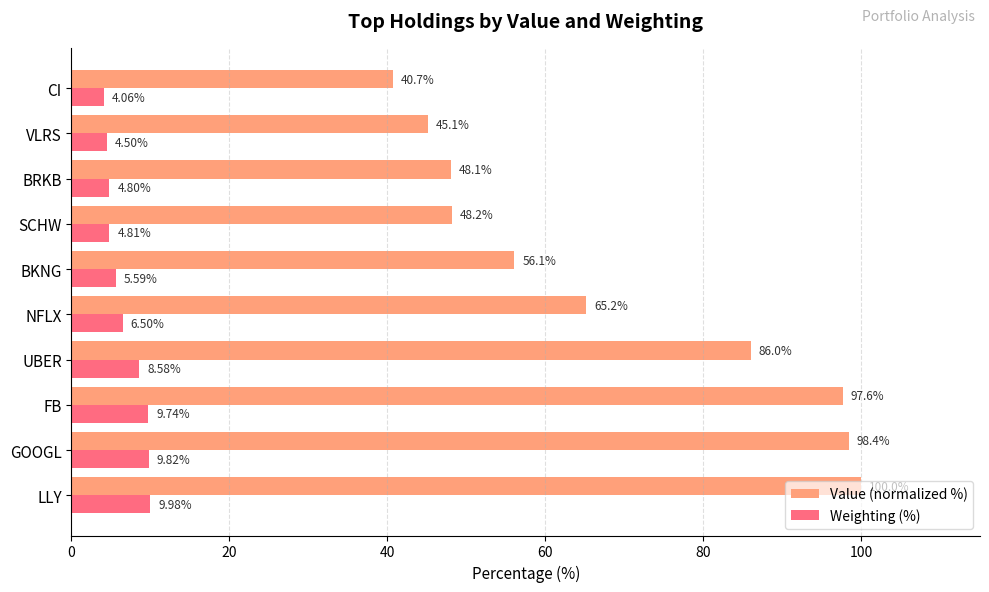

Where is Value (normalized %) nearest to the value 70?

NFLX